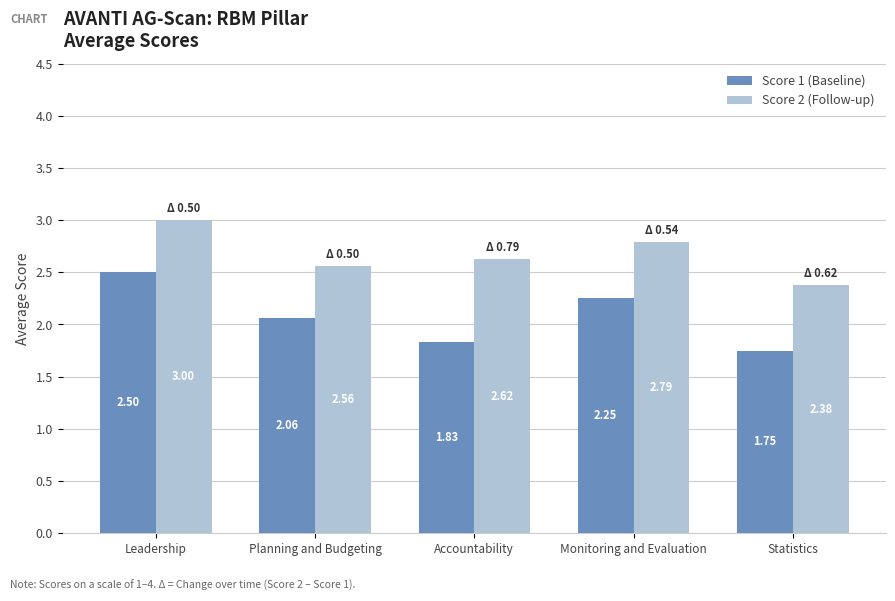

How many values in the Score 1 (Baseline) series are below 2?

2